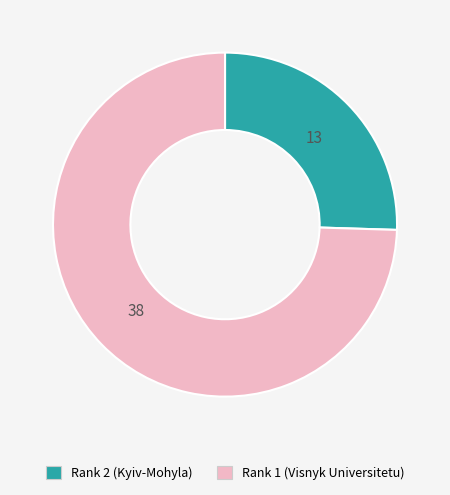

Rank the categories by value from lowest to highest.

Rank 2 (Kyiv-Mohyla), Rank 1 (Visnyk Universitetu)